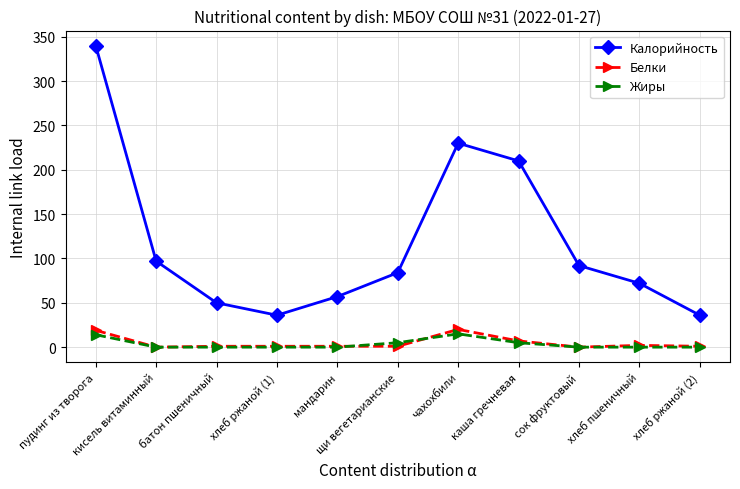

Which series has the widest spread of values?

Калорийность